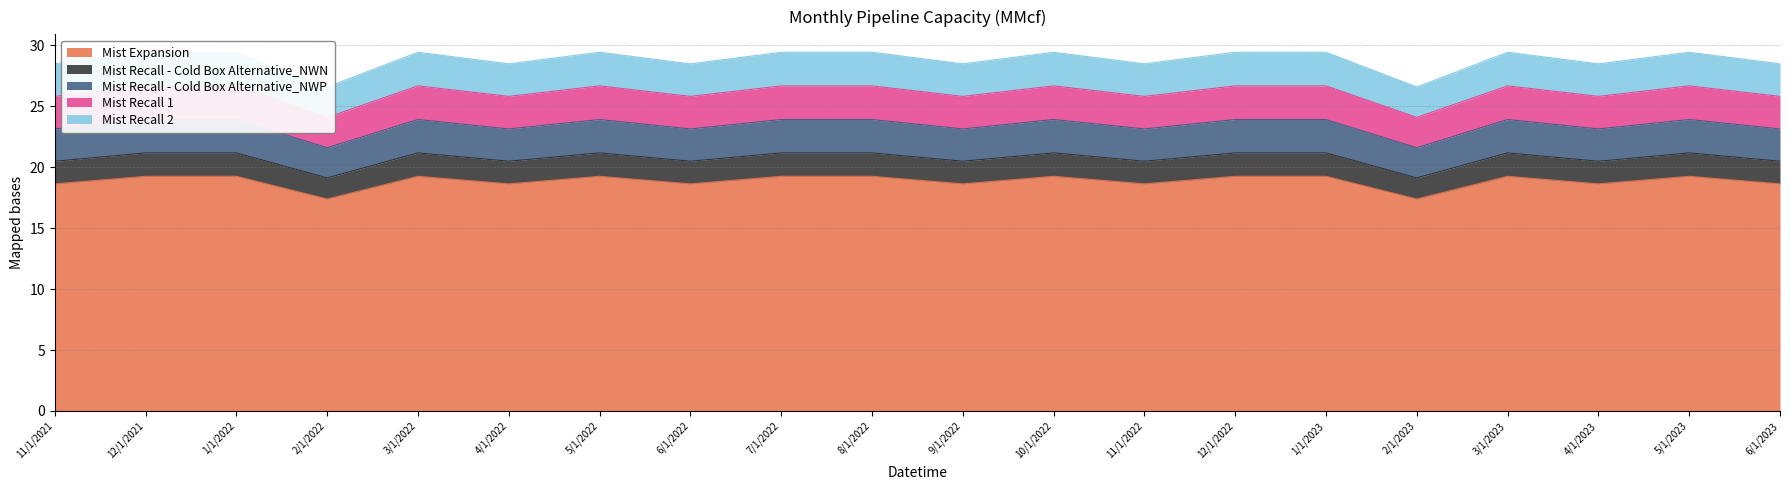

True or false: Mist Recall - Cold Box Alternative_NWP and Mist Recall - Cold Box Alternative_NWN intersect in this chart.

False